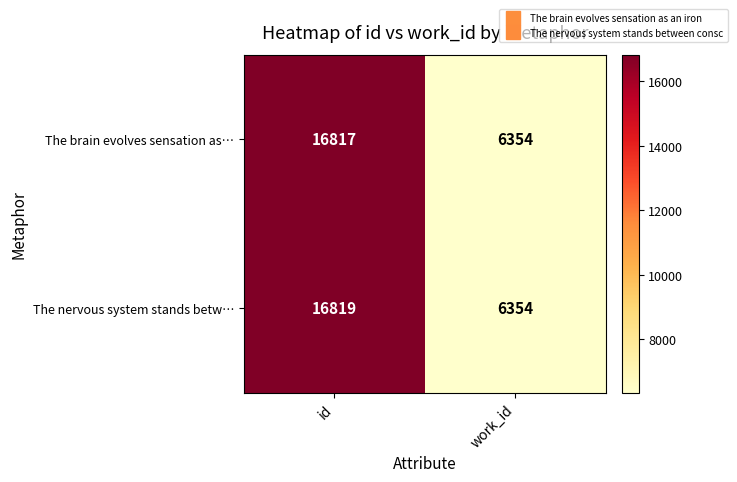

Where is The brain evolves sensation as… nearest to the value 11585?

work_id